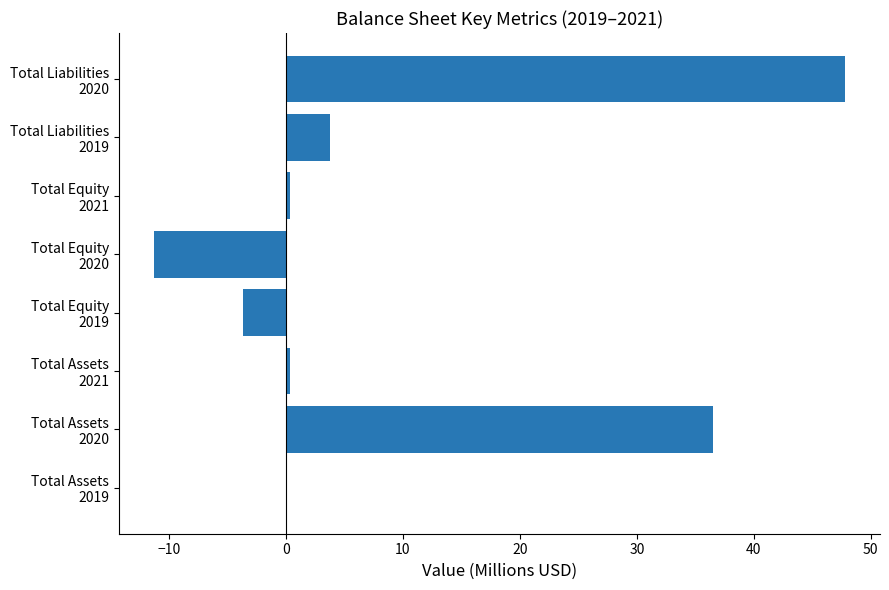

What is the greatest value displayed?

47.8